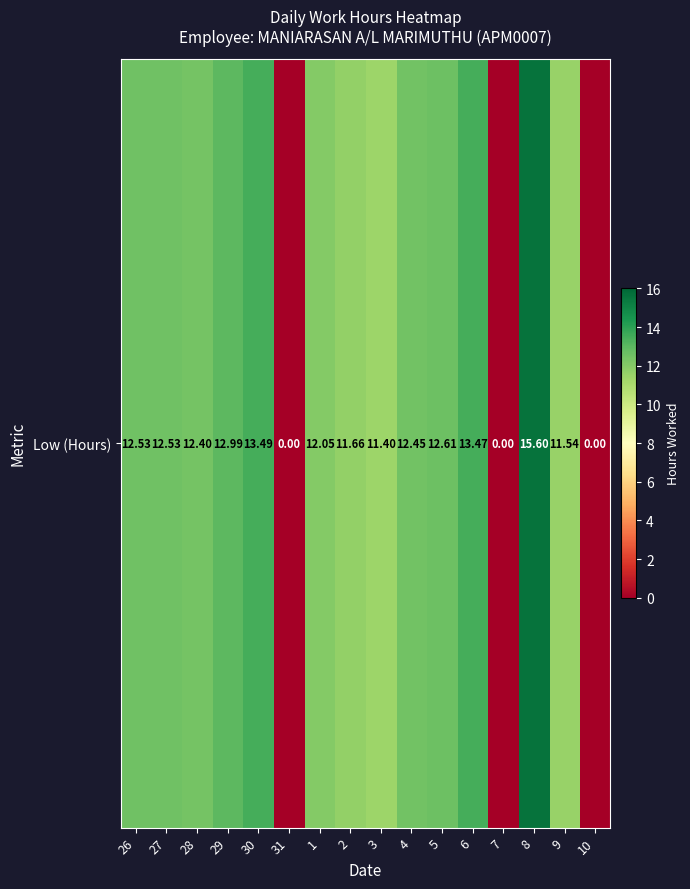

How many data points are less than 12?

6